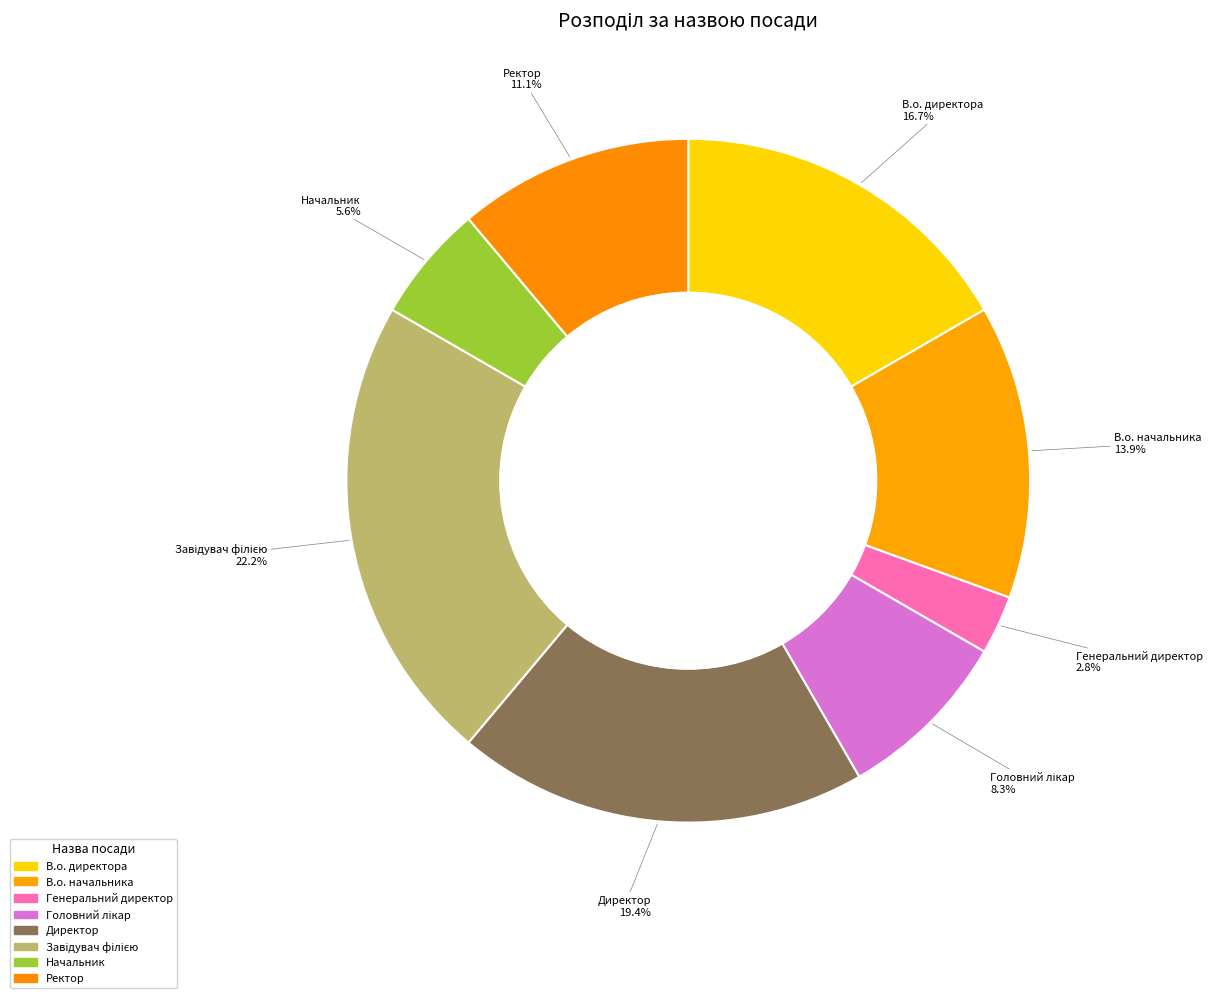

Which category has the smallest portion of the pie?

Генеральний директор